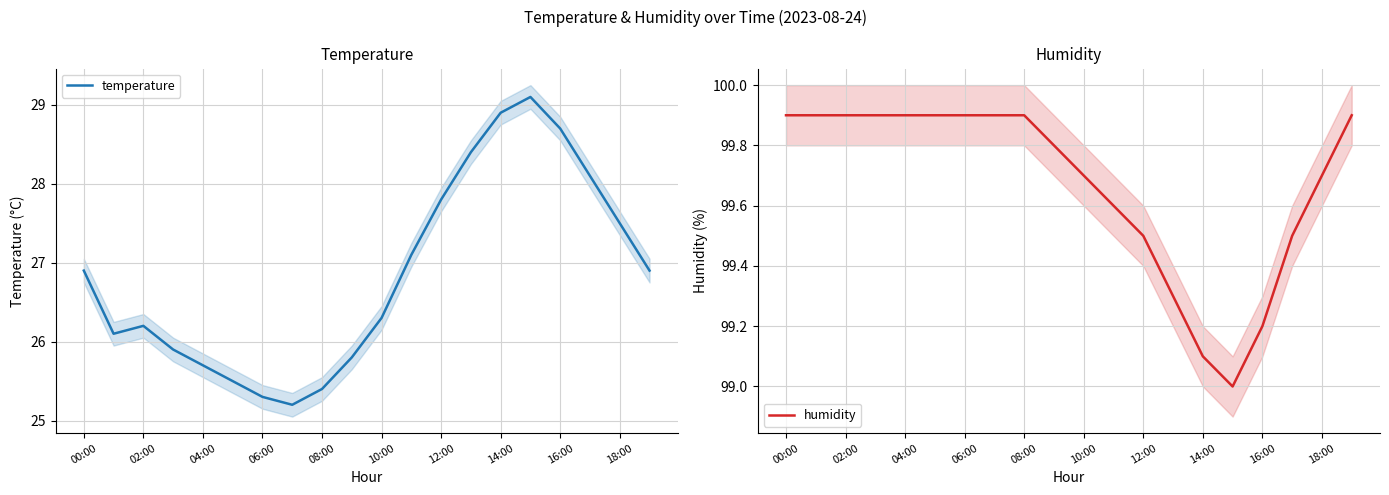

At which category is the sum across all series the highest?

15